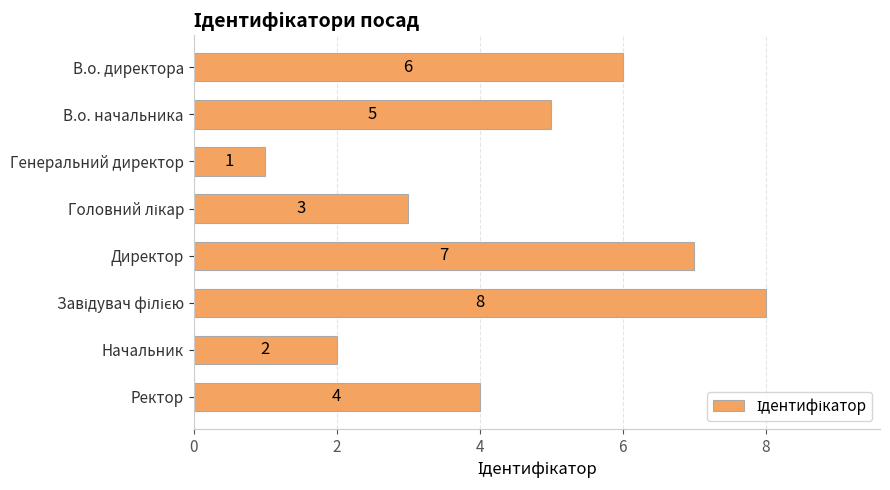

What is the sum of all values?

36